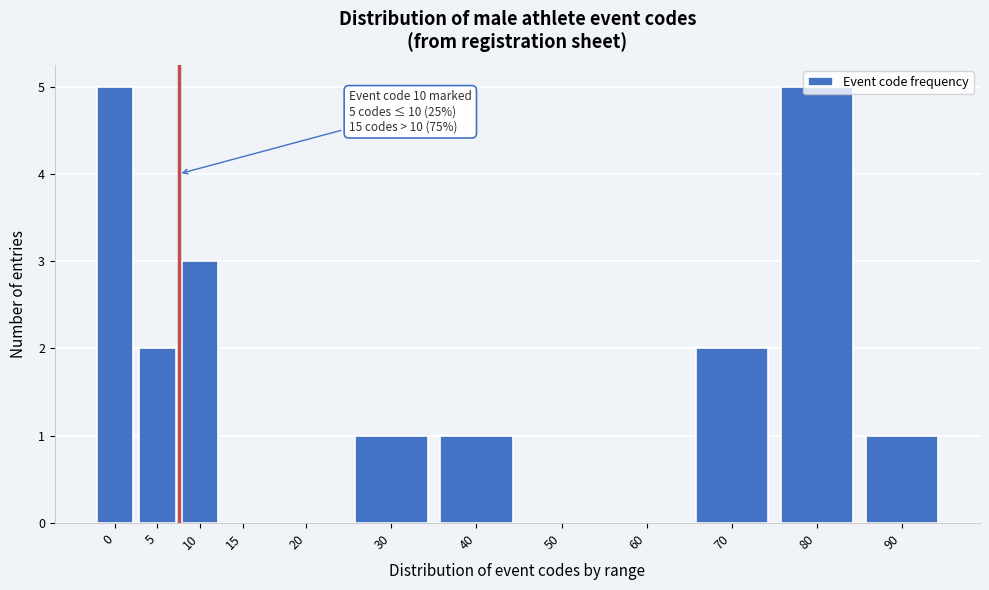

True or false: the data shows 0 at 15.

True